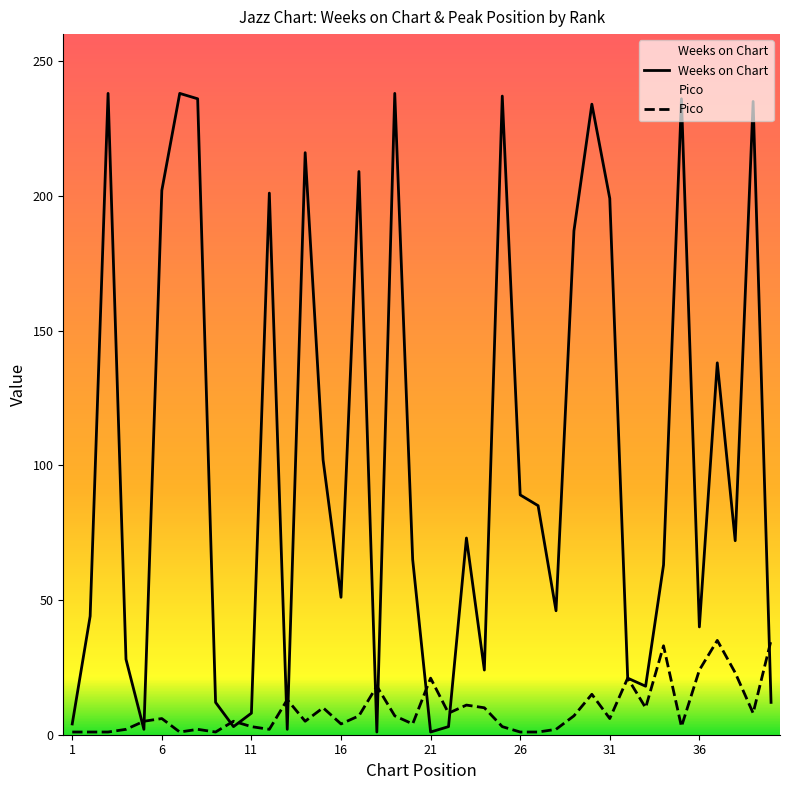

Does the chart display data point markers on the line(s)?

No